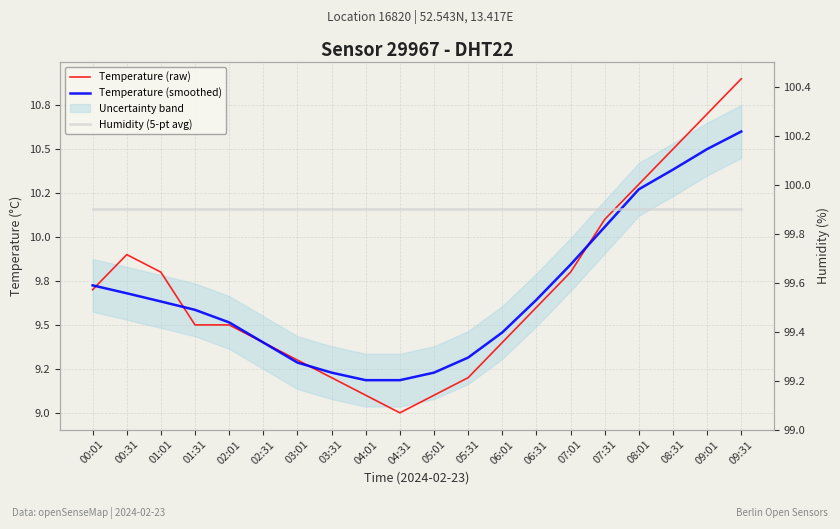

Is it true that Humidity (5-pt avg) equals 157.0 at 08:31?

False